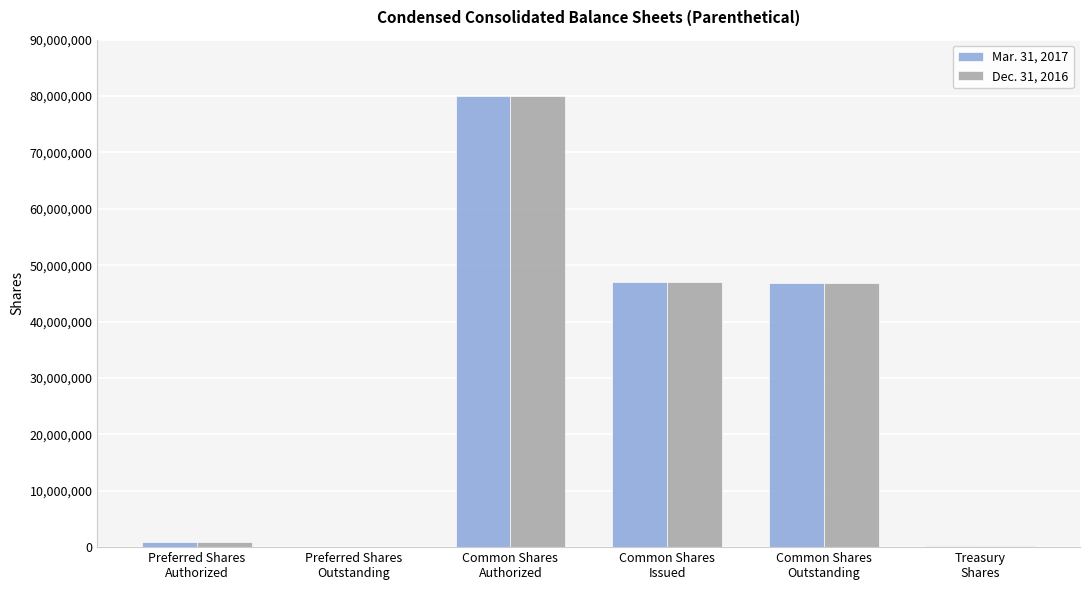

Is it true that Dec. 31, 2016 equals 14053127 at Common Shares
Outstanding?

False